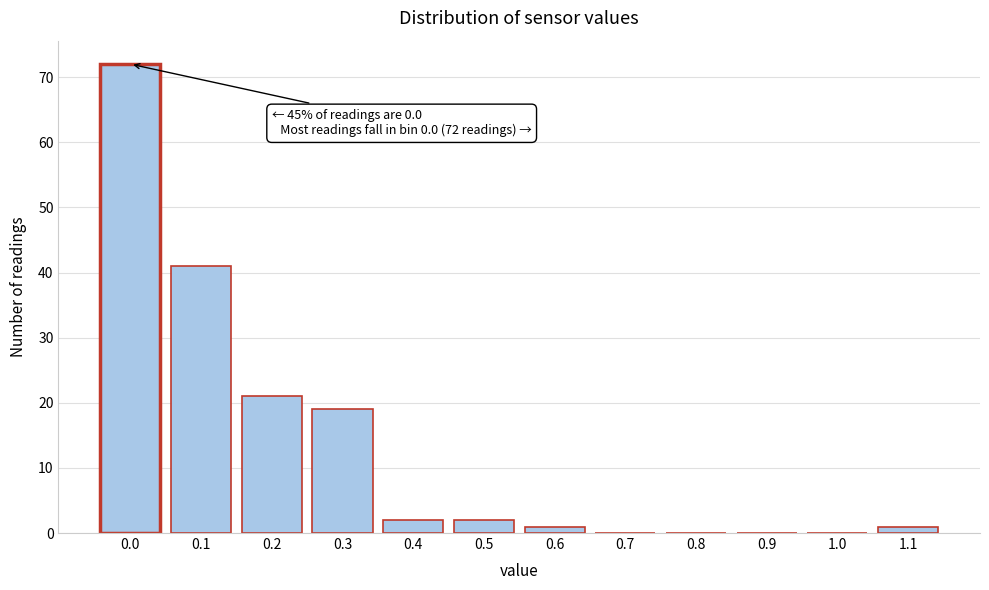

Reading left to right, list all the values displayed in this chart.

0.0=72	0.1=41	0.2=21	0.3=19	0.4=2	0.5=2	0.6=1	0.7=0	0.8=0	0.9=0	1.0=0	1.1=1